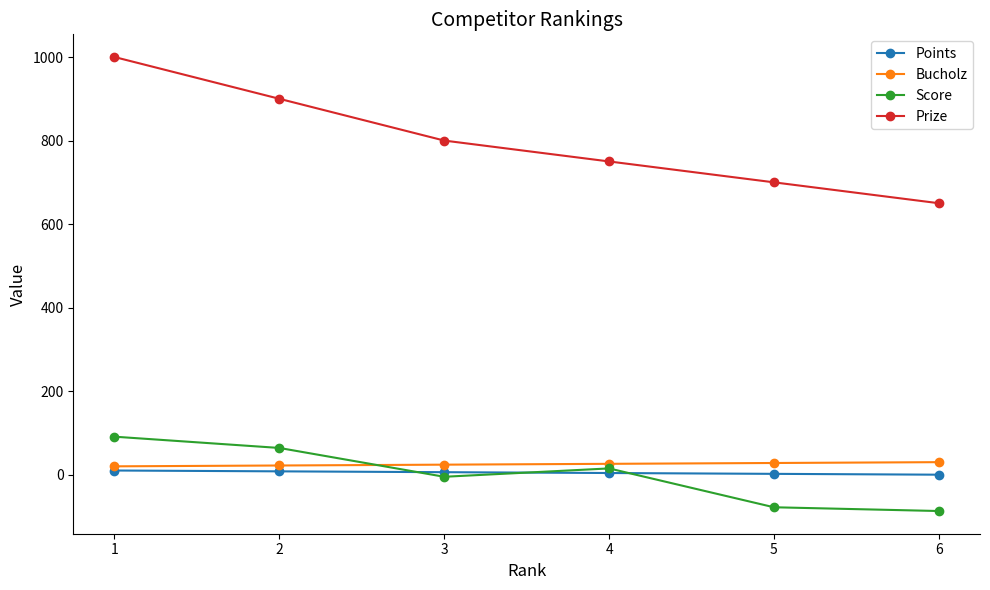

What value does the Prize series have at 2?

900